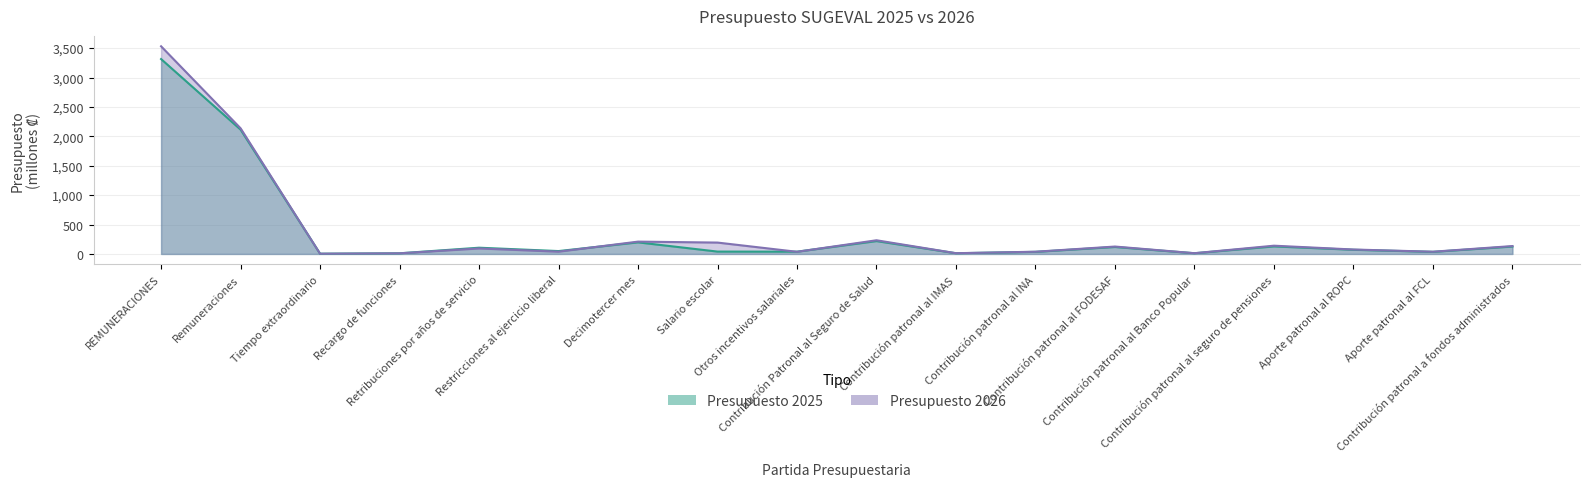

What is the spread (max minus min) of values at Aporte patronal al ROPC?

4.5